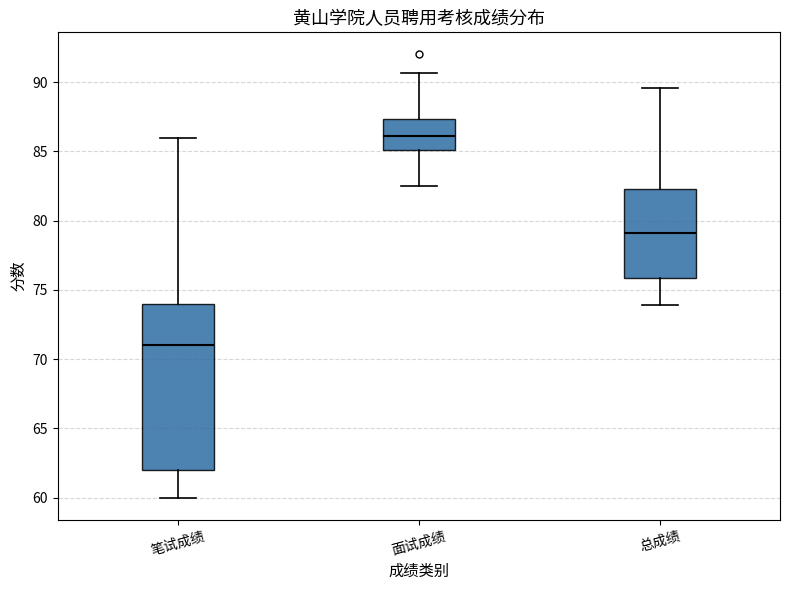

Where does the median line of the box for 面试成绩 sit on the y-axis? The values are not printed on the chart, so give them approximately, as read against the axis.

86.0